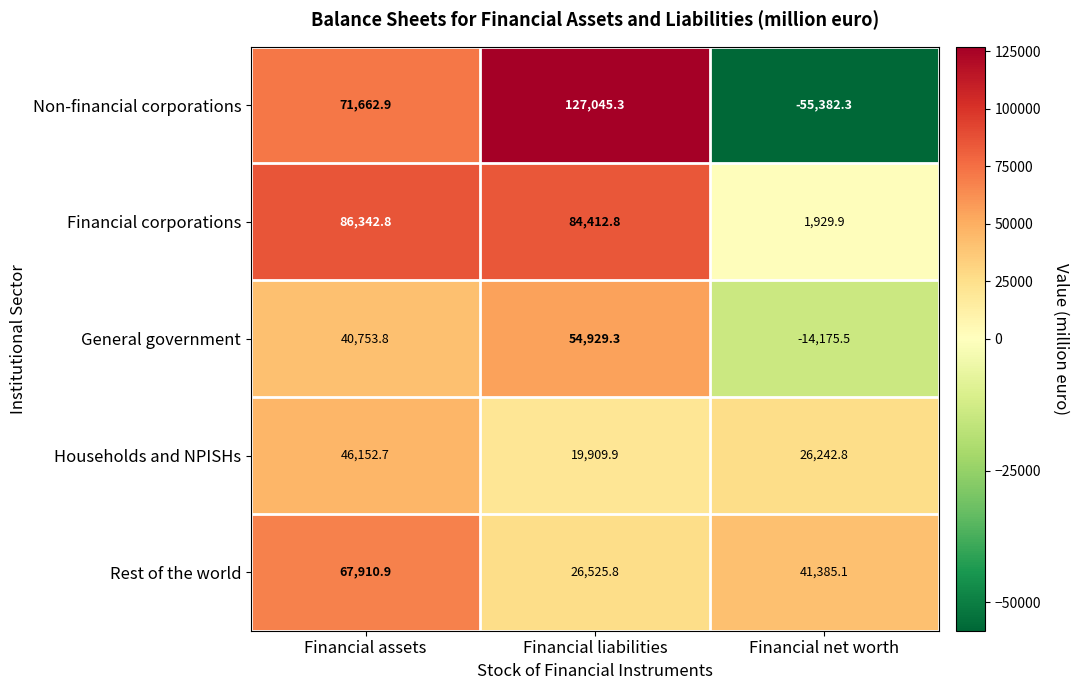

At Financial assets, list the series in order from smallest to largest.

General government, Households and NPISHs, Rest of the world, Non-financial corporations, Financial corporations